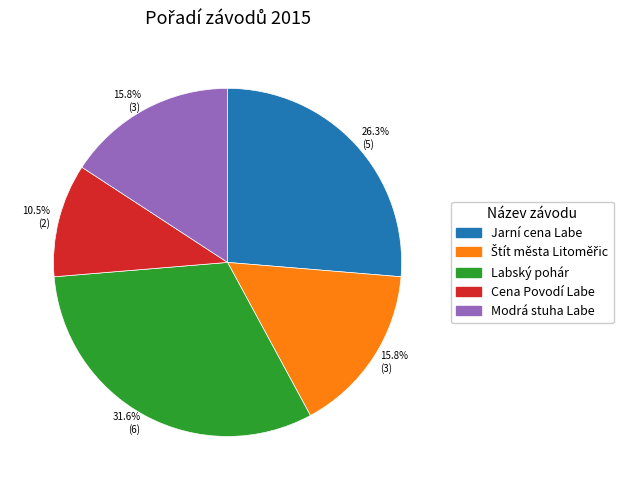

How many slices are in this pie chart?

5